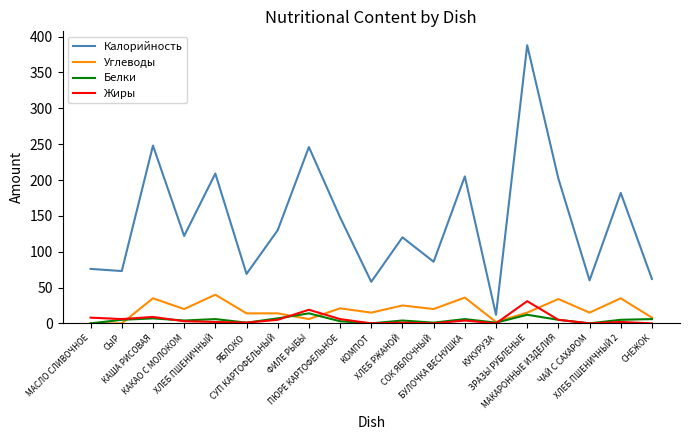

Which series has the largest range (max minus min)?

Калорийность